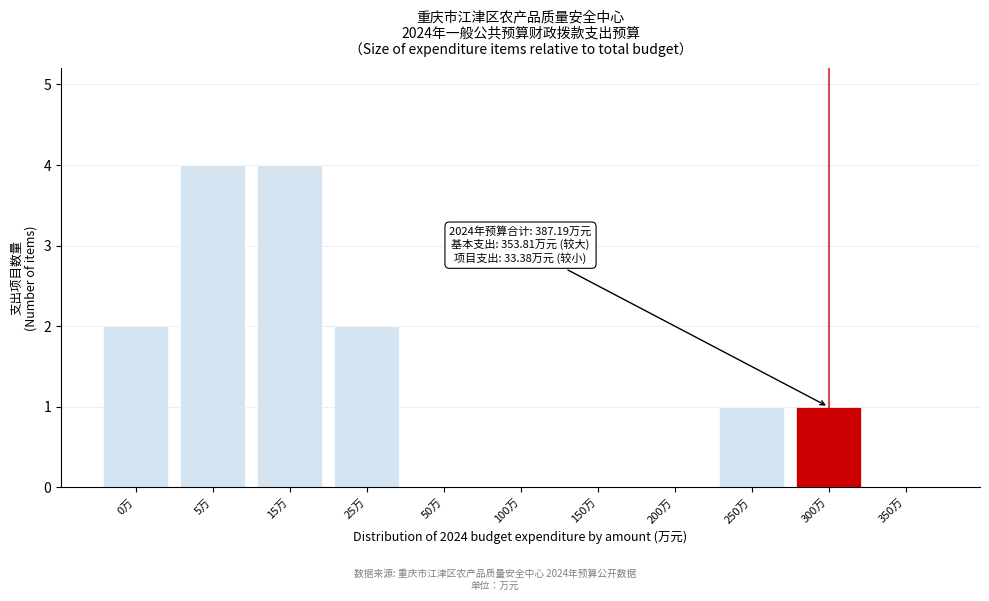

Reading right to left, extract all data points from this chart.

350万=0	300万=1	250万=1	200万=0	150万=0	100万=0	50万=0	25万=2	15万=4	5万=4	0万=2